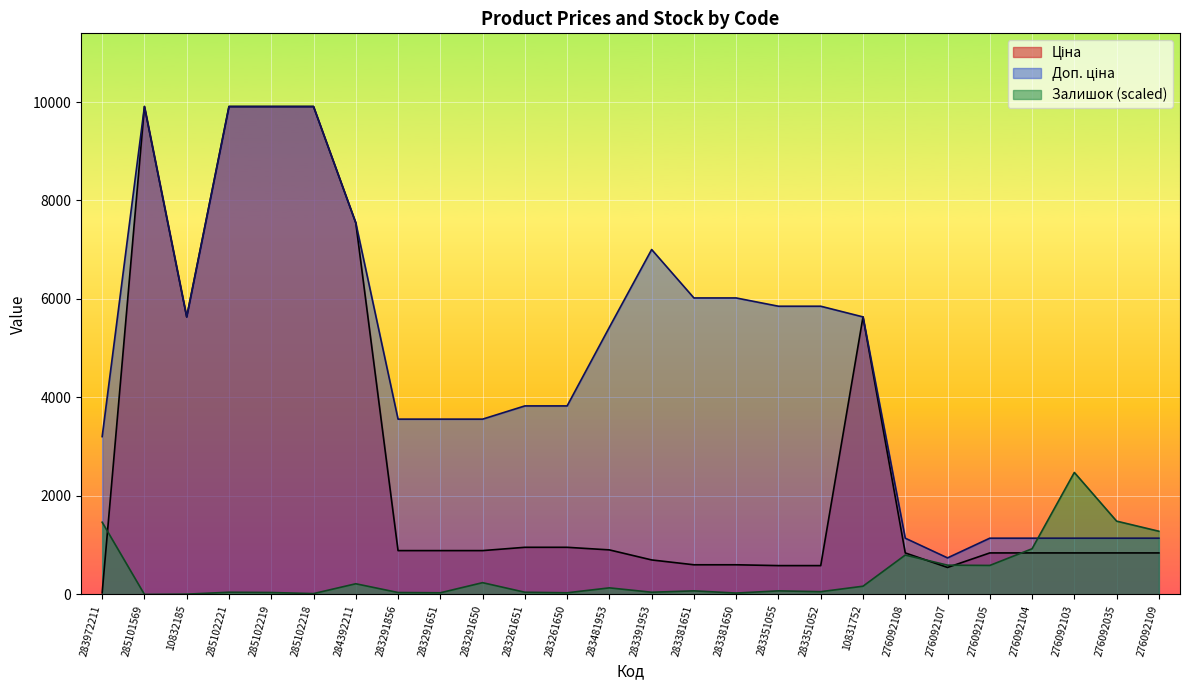

How many times do Залишок and Ціна cross each other?

4